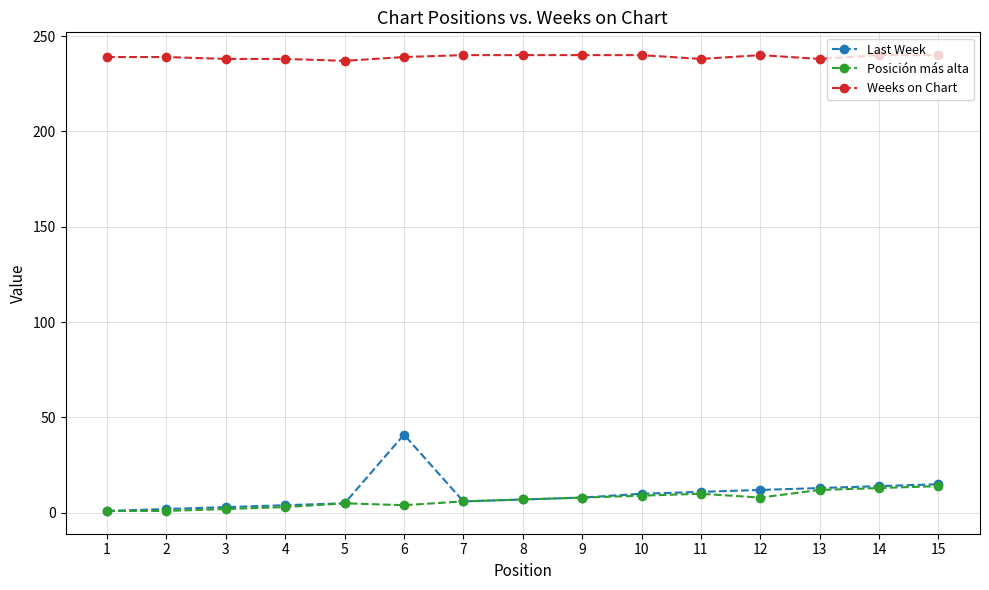

Does the chart have visible grid lines?

Yes